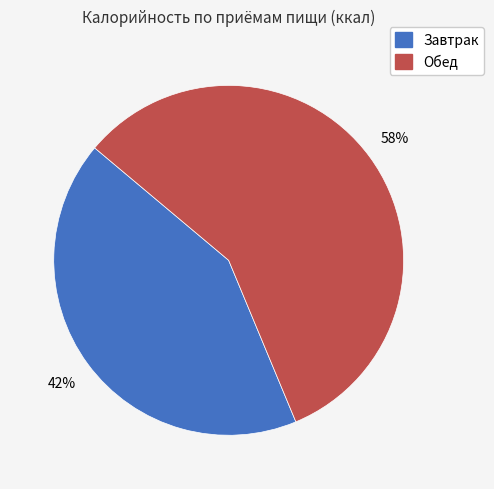

To the nearest percent, what is the average slice percentage?

50%